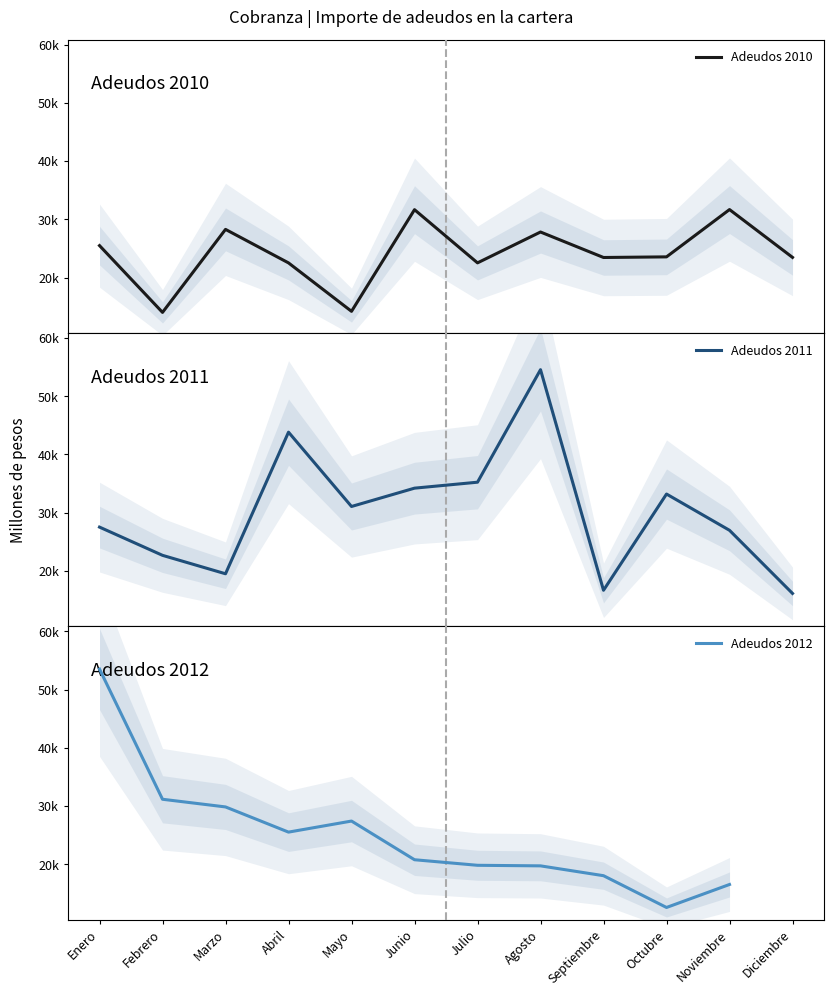

The Adeudos 2010 series shows 14207.5 at Mayo. True or false?

True